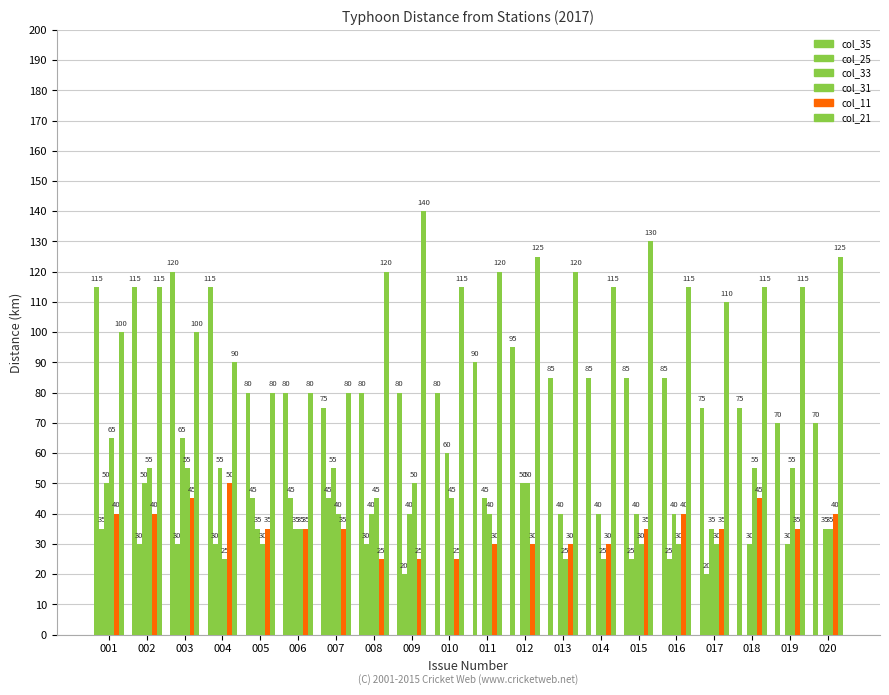

What is the value of the col_21 bar at the 11th from the left?

120